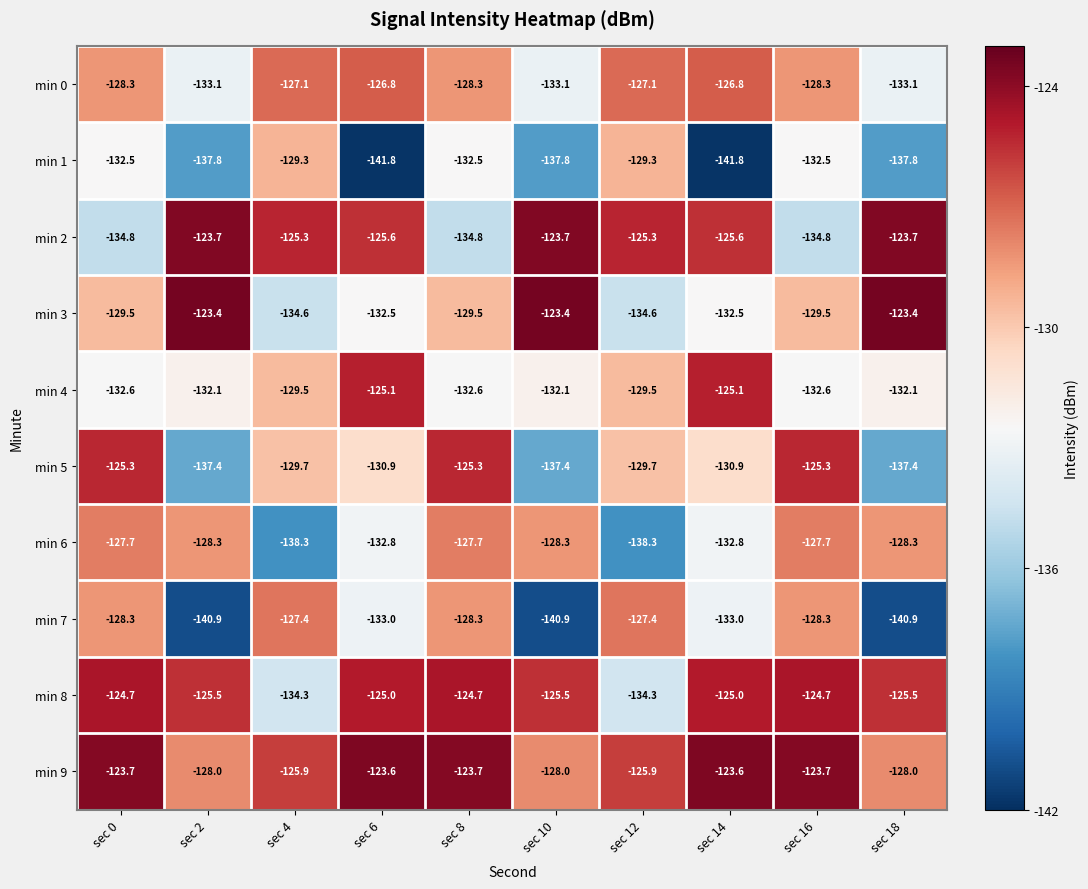

Rank the series by their maximum value, from lowest to highest.

min 1, min 6, min 7, min 0, min 5, min 4, min 8, min 2, min 9, min 3